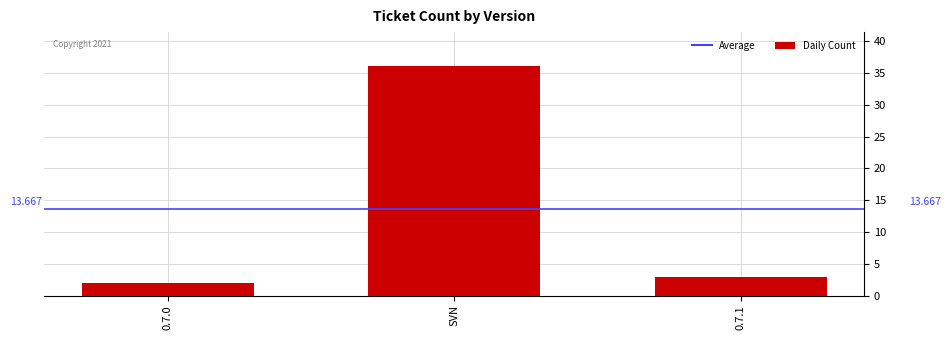

What is the label of the 1st bar from the right?

0.7.1